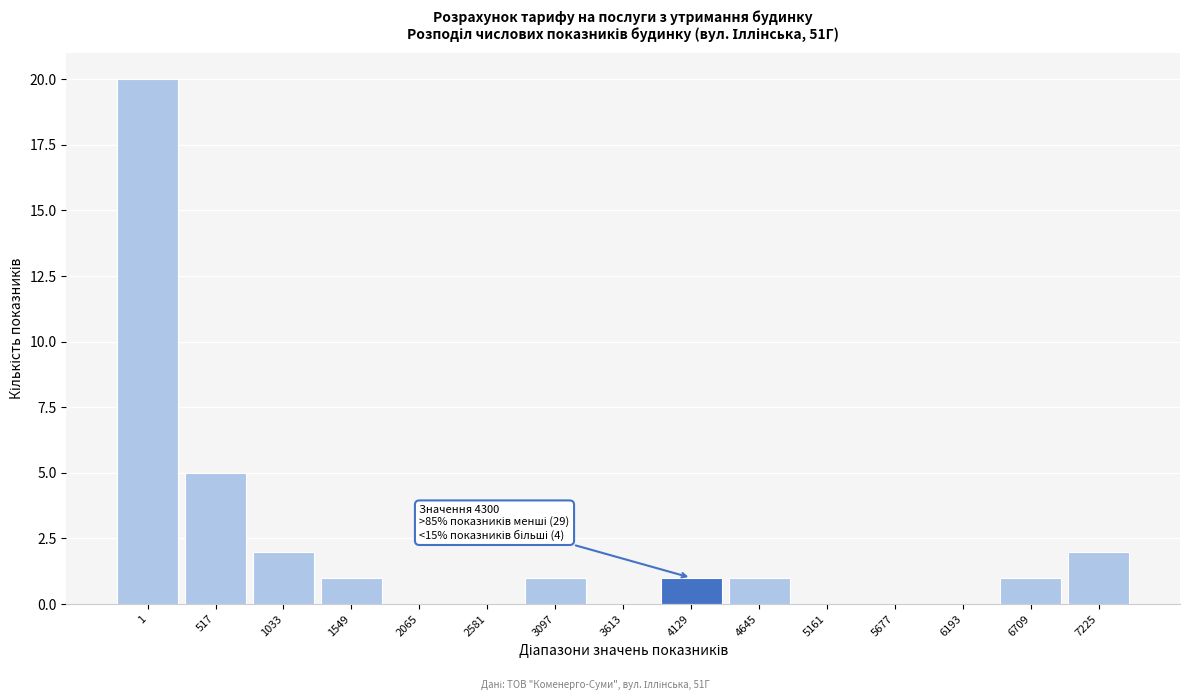

Reading left to right, list all the values displayed in this chart.

1=20	517=5	1033=2	1549=1	2065=0	2581=0	3097=1	3613=0	4129=1	4645=1	5161=0	5677=0	6193=0	6709=1	7225=2